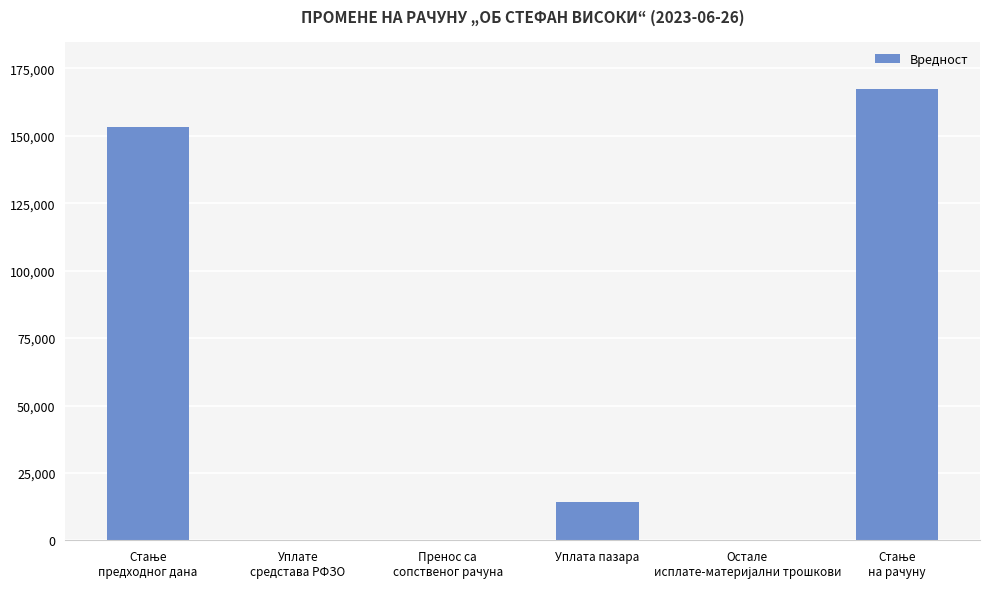

What is the greatest value displayed?

167399.8